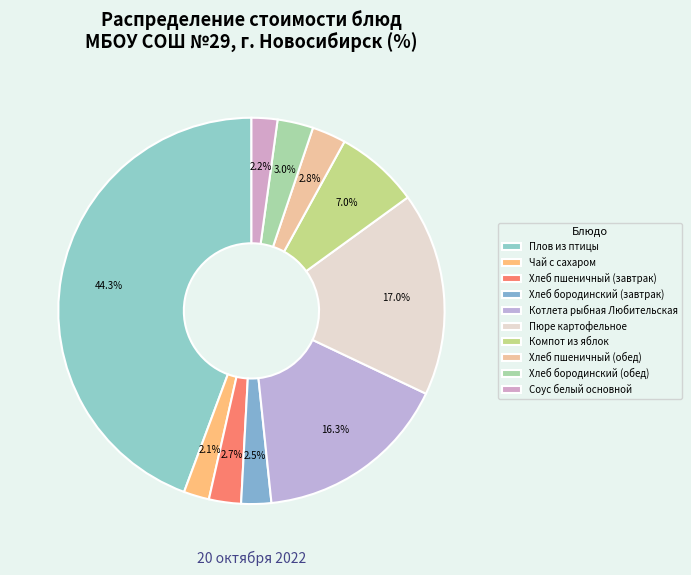

Does any single category account for the majority?

No